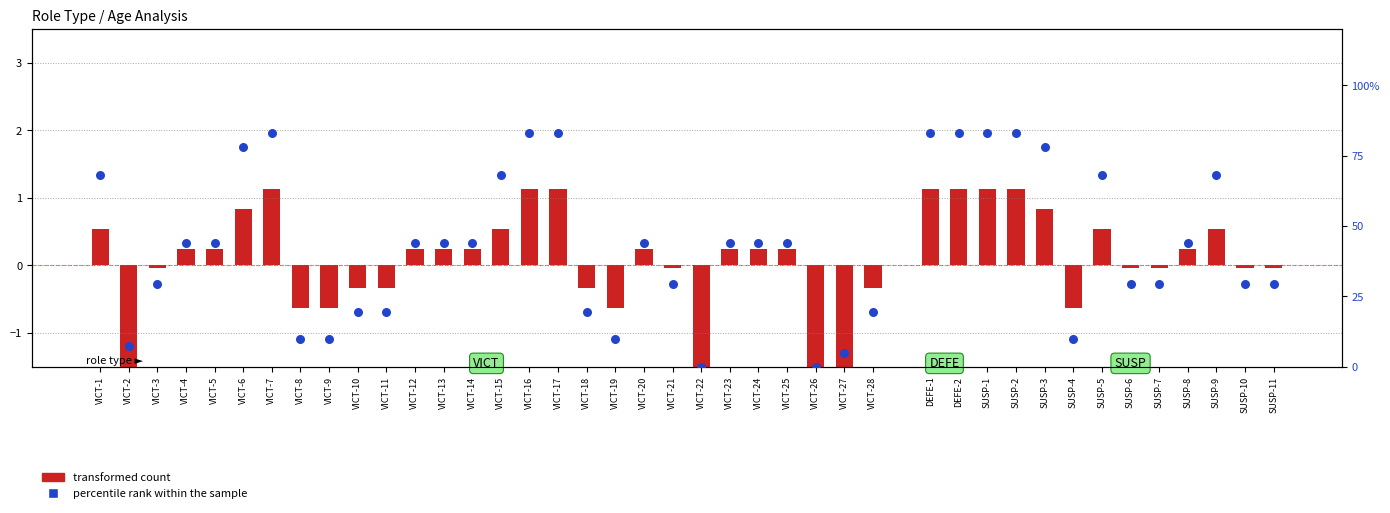

What is the total value across all series at VICT-10?

19.2